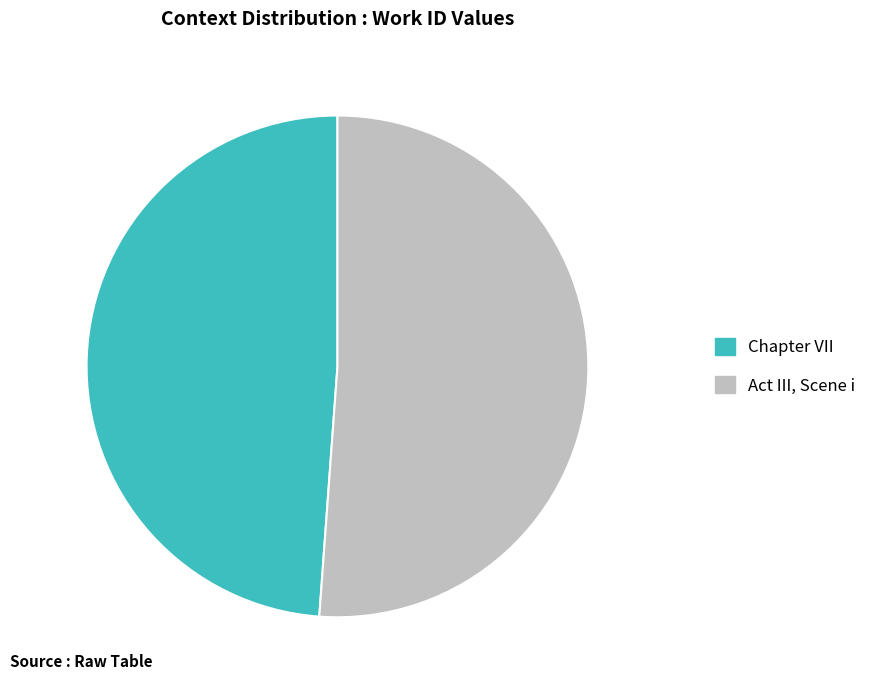

What is the largest slice in the pie chart?

Act III, Scene i